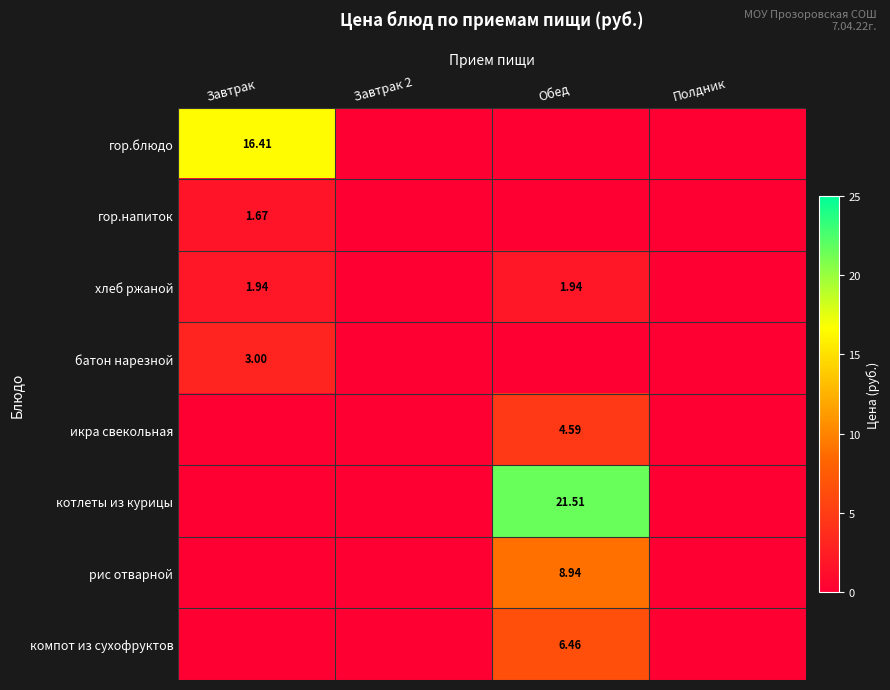

Which label corresponds to the largest value in the chart?

Обед